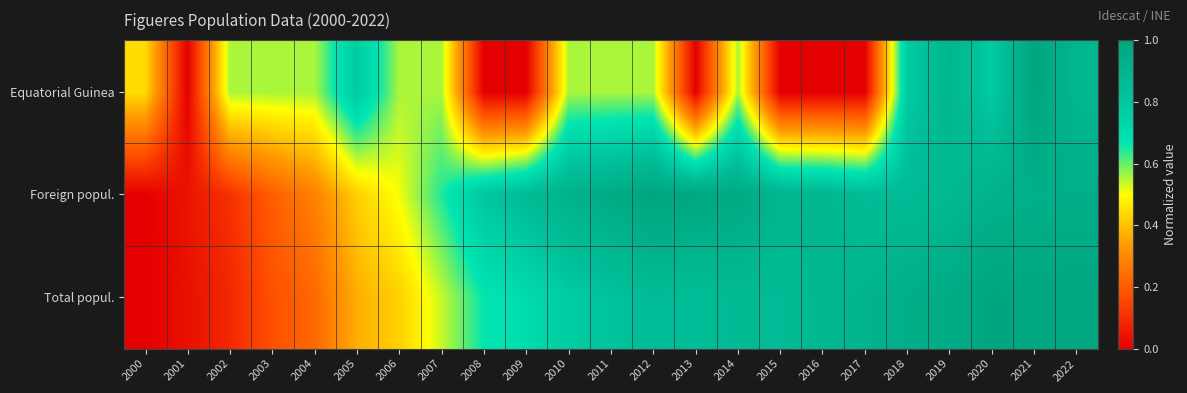

At which category is the sum across all series the highest?

2021